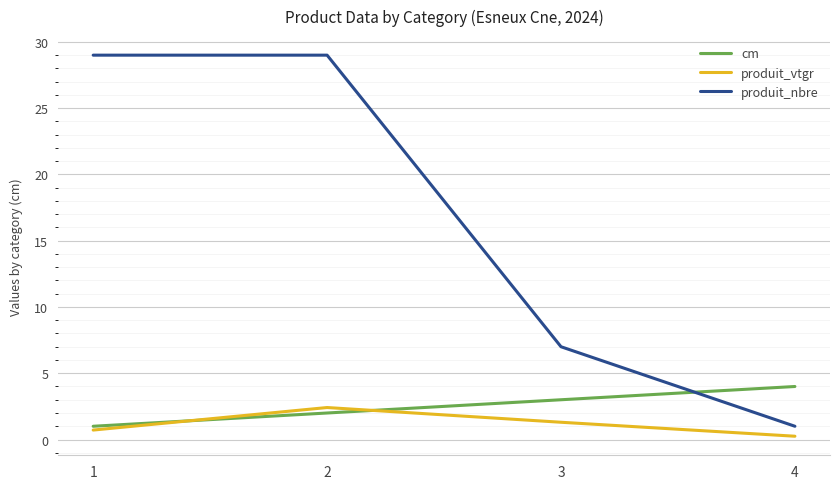

Is it true that cm equals 2.0 at 2?

True